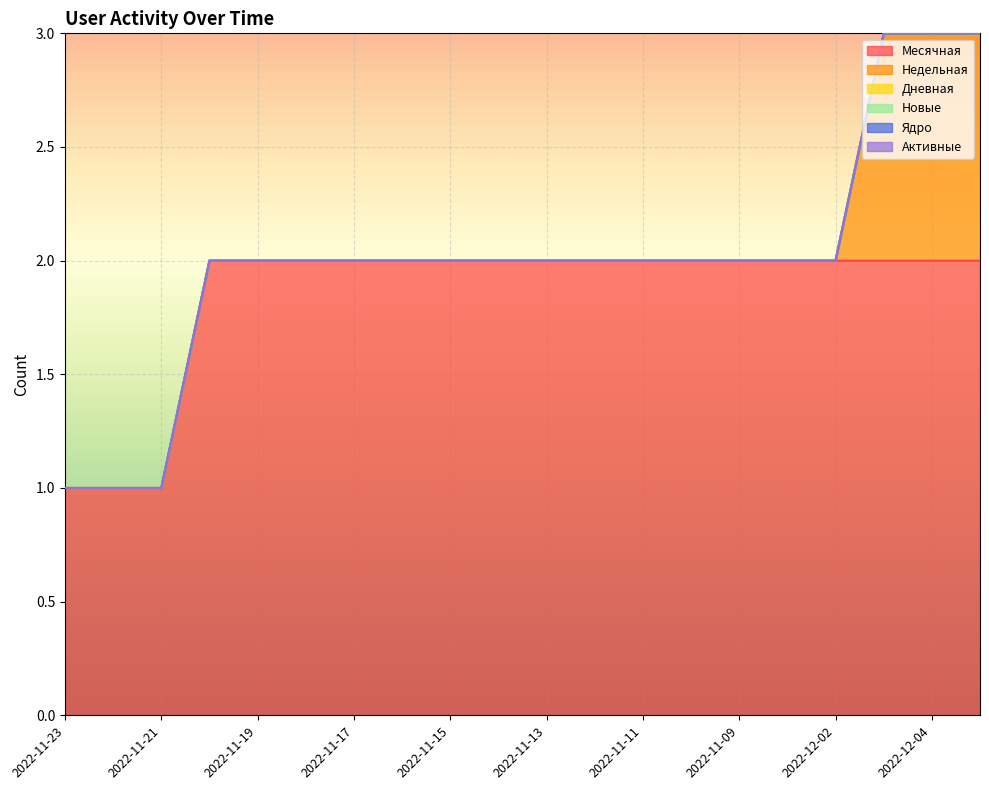

What position from the left is 2022-12-05?

20